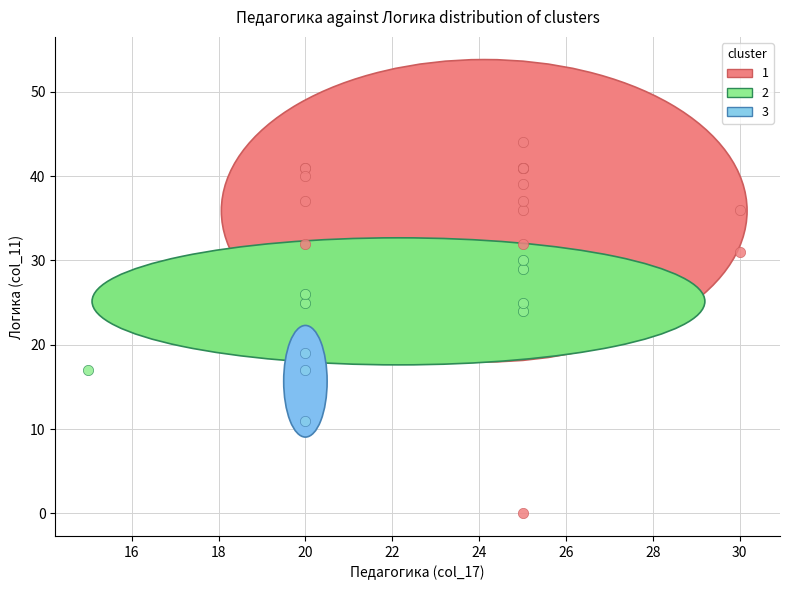

What are all the series names shown in the legend?

1, 2, 3